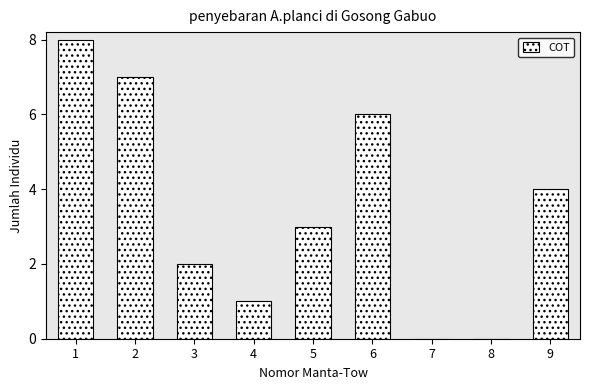

Reading left to right, list all the values displayed in this chart.

1=8	2=7	3=2	4=1	5=3	6=6	7=0	8=0	9=4